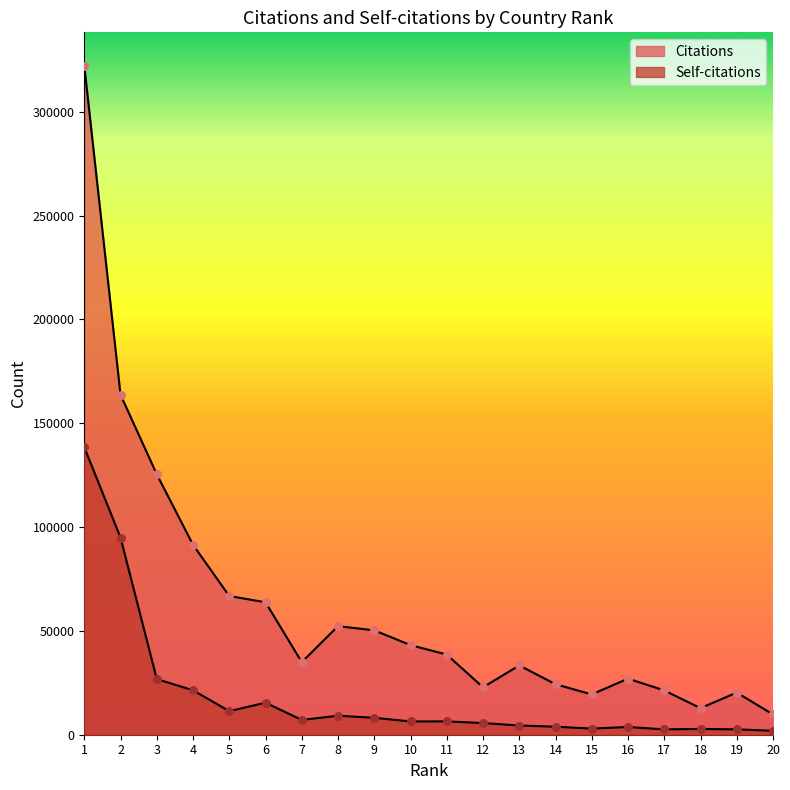

What are all the series names shown in the legend?

Citations, Self-citations